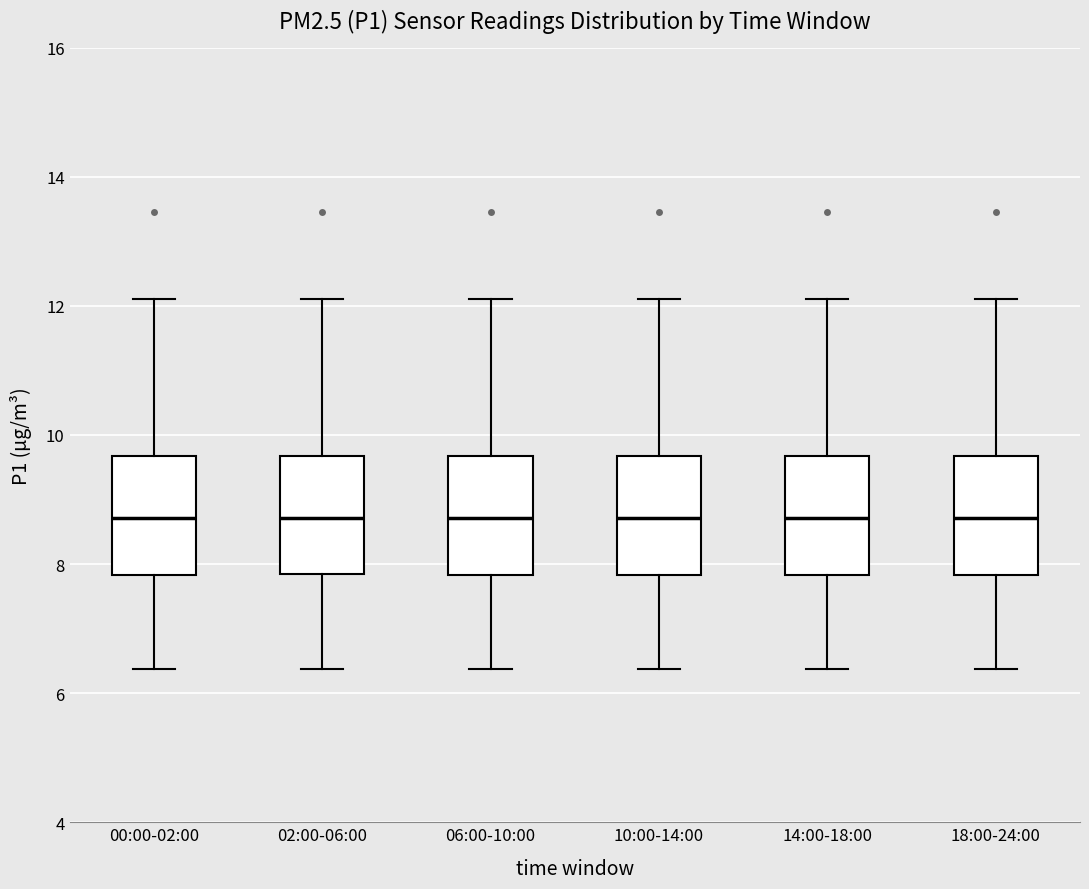

Reading left to right, transcribe this box plot: for each box, give where its median line is, the range the box spans, and where its two whiskers end, as read against the y-axis. The values are not printed on the chart, so give them approximately, as read against the axis.

00:00-02:00: median 8.8, box 7.8 to 9.6, whiskers 6.4 to 12.2
02:00-06:00: median 8.8, box 7.8 to 9.6, whiskers 6.4 to 12.2
06:00-10:00: median 8.8, box 7.8 to 9.6, whiskers 6.4 to 12.2
10:00-14:00: median 8.8, box 7.8 to 9.6, whiskers 6.4 to 12.2
14:00-18:00: median 8.8, box 7.8 to 9.6, whiskers 6.4 to 12.2
18:00-24:00: median 8.8, box 7.8 to 9.6, whiskers 6.4 to 12.2